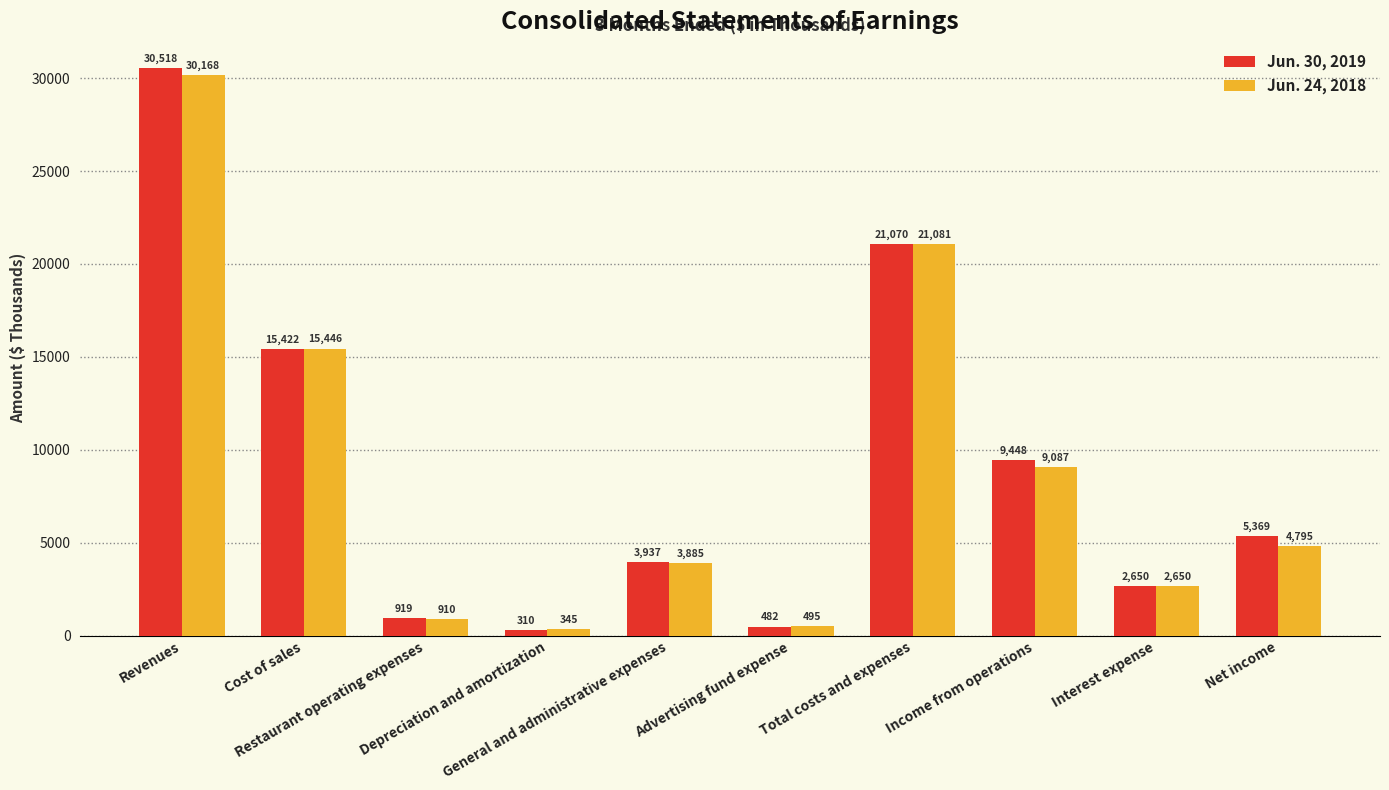

What is the difference between the second highest and second lowest values in the Jun. 24, 2018 series?

20586